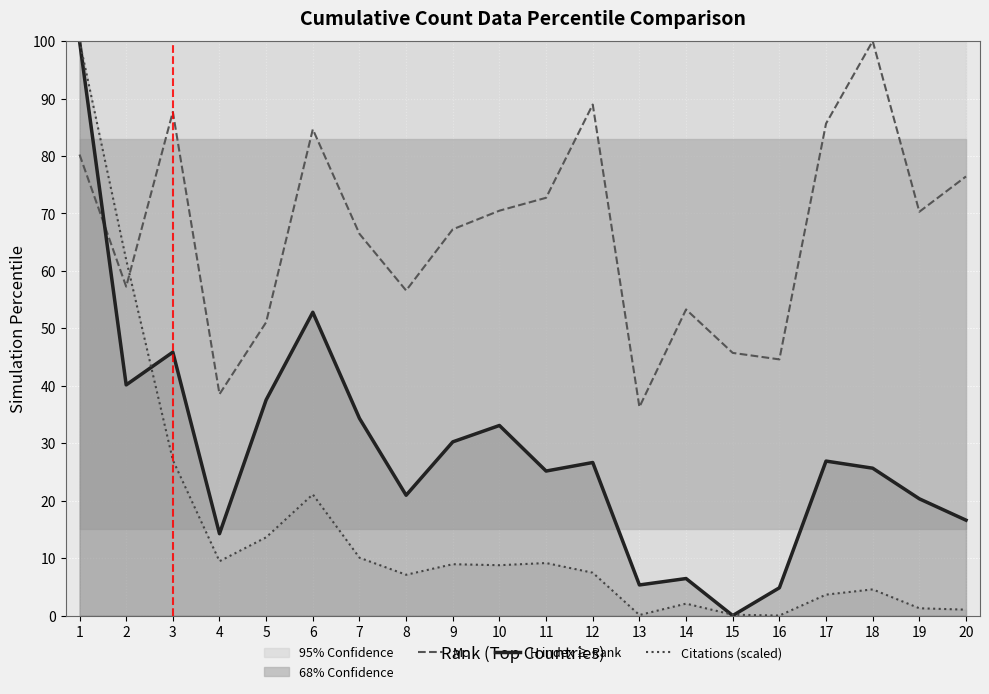

What value does the Mc series have at 13?

36.3